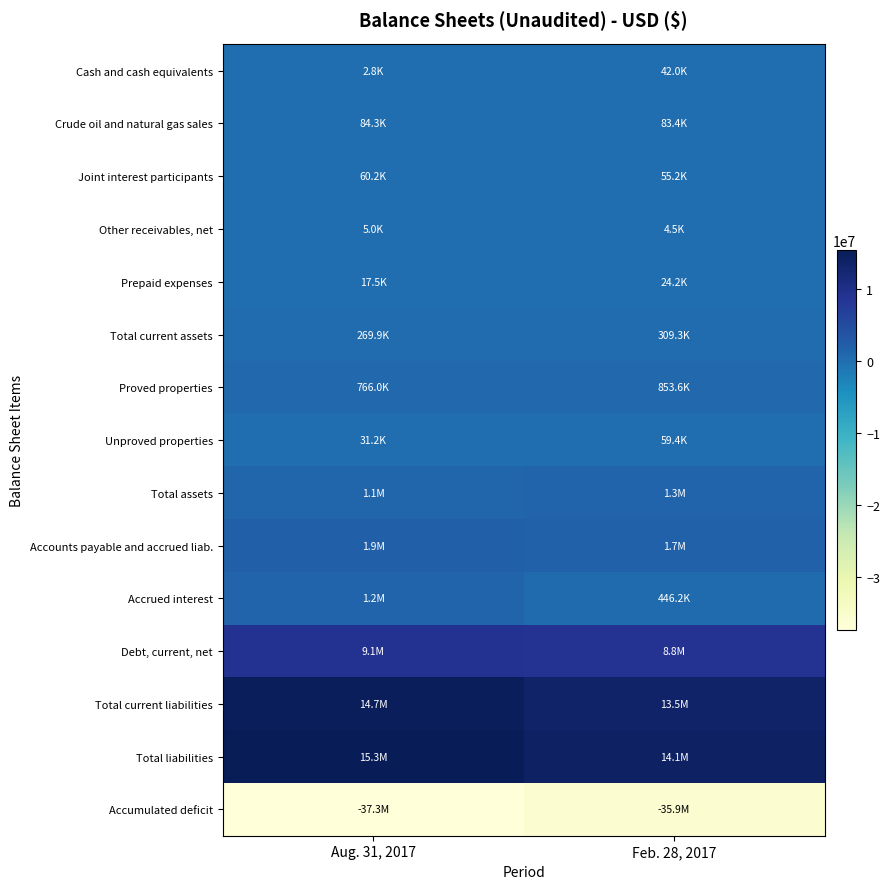

Reading right to left, list all the values displayed in this chart.

Cash and cash equivalents: Feb. 28, 2017=42003	Aug. 31, 2017=2824
Crude oil and natural gas sales: Feb. 28, 2017=83405	Aug. 31, 2017=84282
Joint interest participants: Feb. 28, 2017=55154	Aug. 31, 2017=60159
Other receivables, net: Feb. 28, 2017=4489	Aug. 31, 2017=5044
Prepaid expenses: Feb. 28, 2017=24197	Aug. 31, 2017=17485
Total current assets: Feb. 28, 2017=309308	Aug. 31, 2017=269874
Proved properties: Feb. 28, 2017=853552	Aug. 31, 2017=765982
Unproved properties: Feb. 28, 2017=59375	Aug. 31, 2017=31187
Total assets: Feb. 28, 2017=1263313	Aug. 31, 2017=1083495
Accounts payable and accrued liab.: Feb. 28, 2017=1727955	Aug. 31, 2017=1940226
Accrued interest: Feb. 28, 2017=446232	Aug. 31, 2017=1171130
Debt, current, net: Feb. 28, 2017=8805846	Aug. 31, 2017=9052330
Total current liabilities: Feb. 28, 2017=13462236	Aug. 31, 2017=14747740
Total liabilities: Feb. 28, 2017=14092781	Aug. 31, 2017=15349320
Accumulated deficit: Feb. 28, 2017=-35879469	Aug. 31, 2017=-37315826